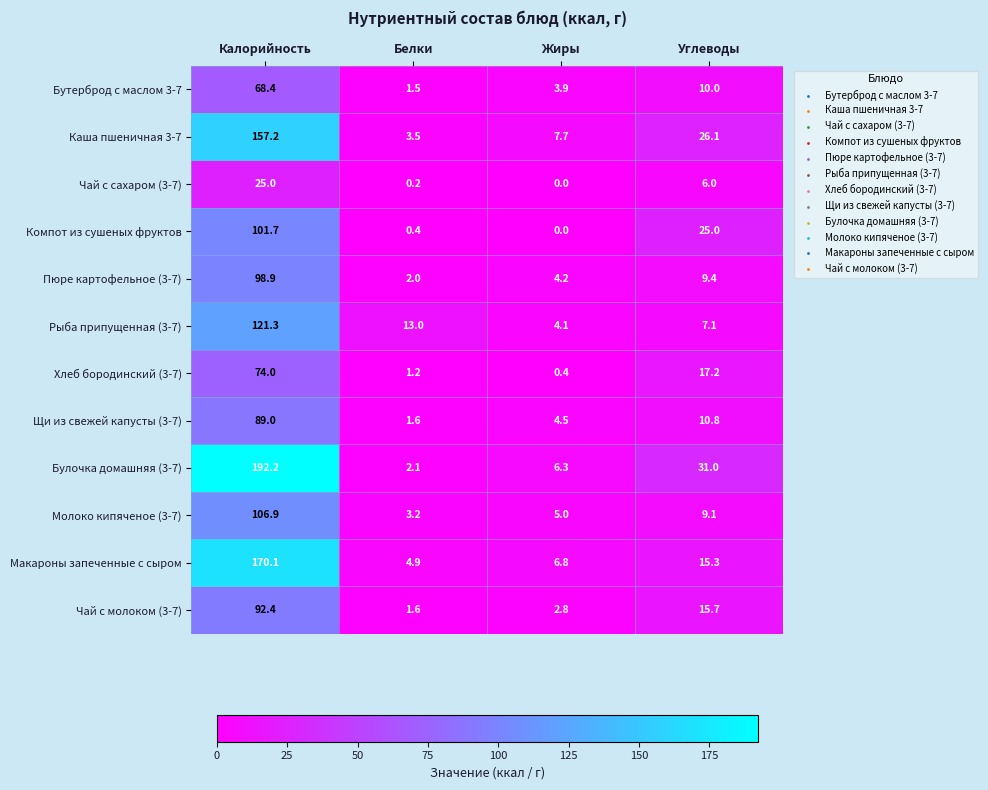

What is the total value across all series at Углеводы?

182.7